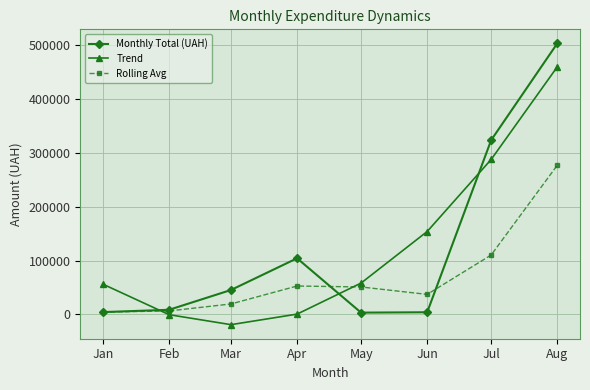

Rank the series at Aug from highest to lowest value.

Monthly Total (UAH), Trend, Rolling Avg